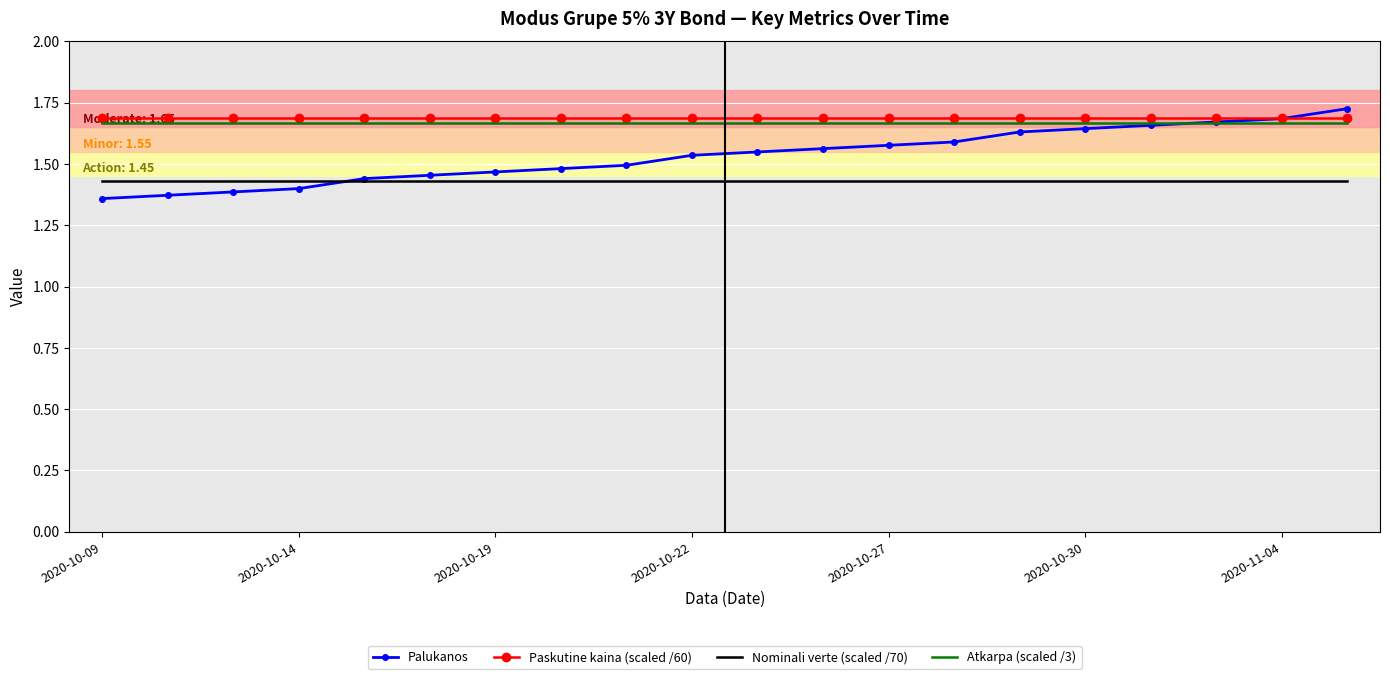

True or false: Nominali verte (scaled /70) and Atkarpa (scaled /3) intersect in this chart.

False